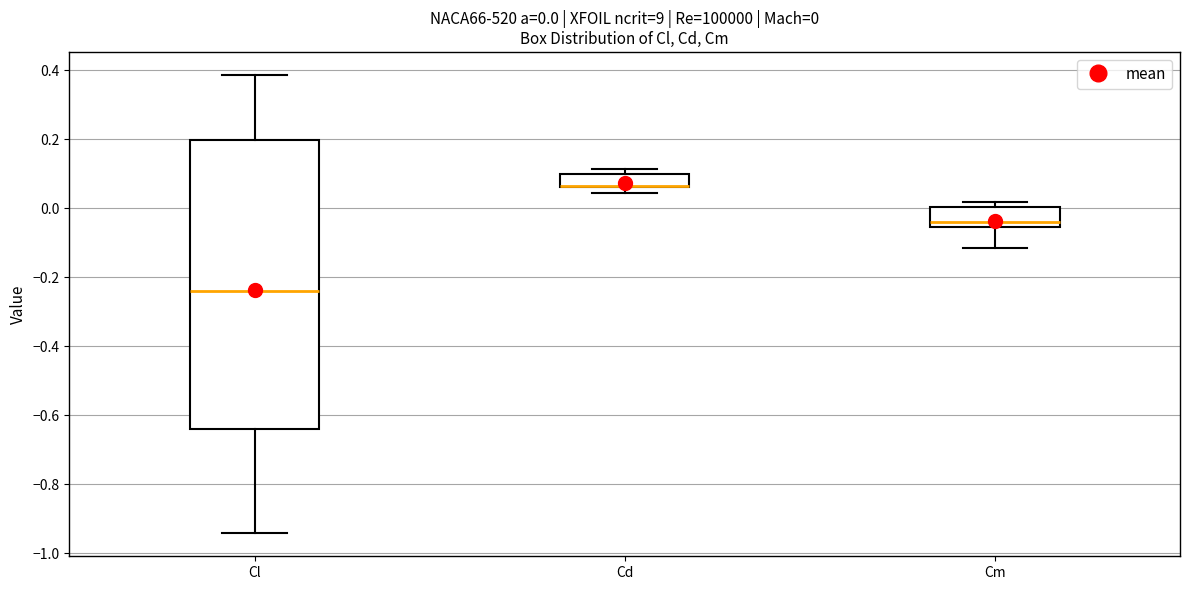

Which box is the tallest, from its lower edge to its upper edge?

Cl